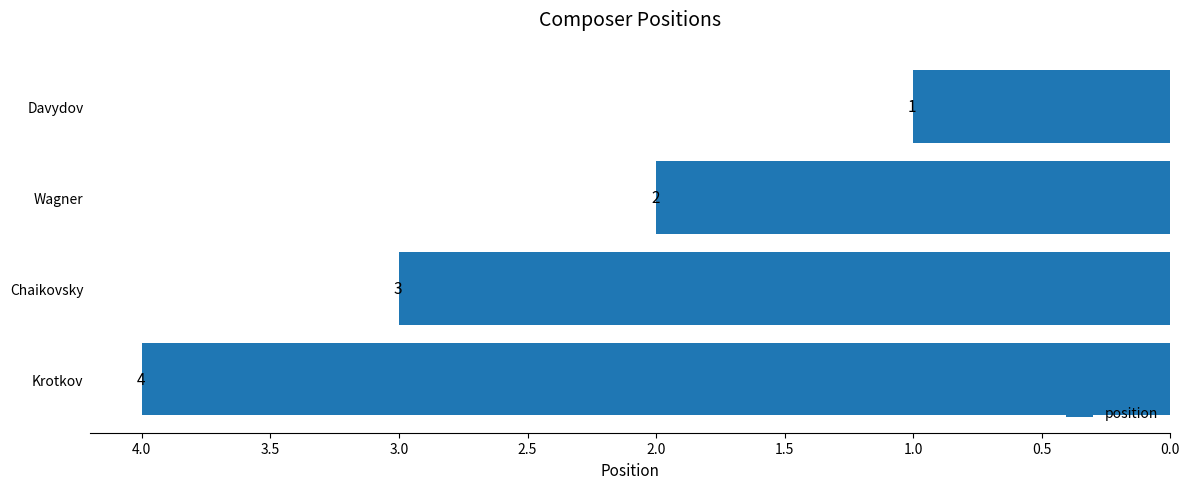

What is the label of the 1st bar from the top?

Davydov